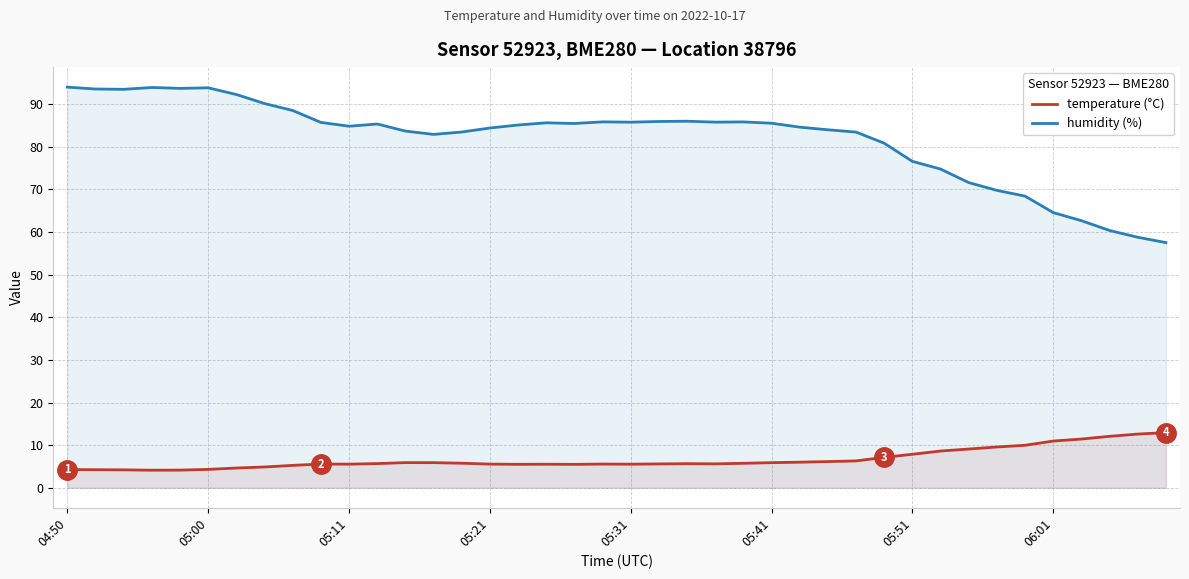

Does the chart display data point markers on the line(s)?

No